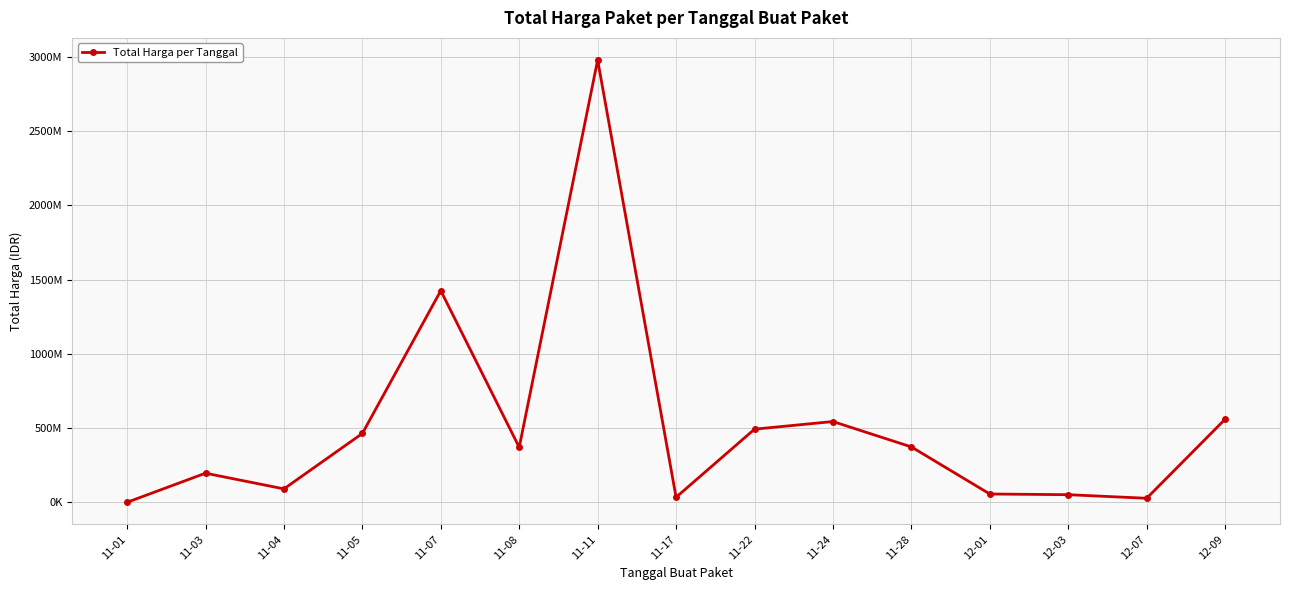

What is the change in value from 11-07 to 11-24?

-881533800